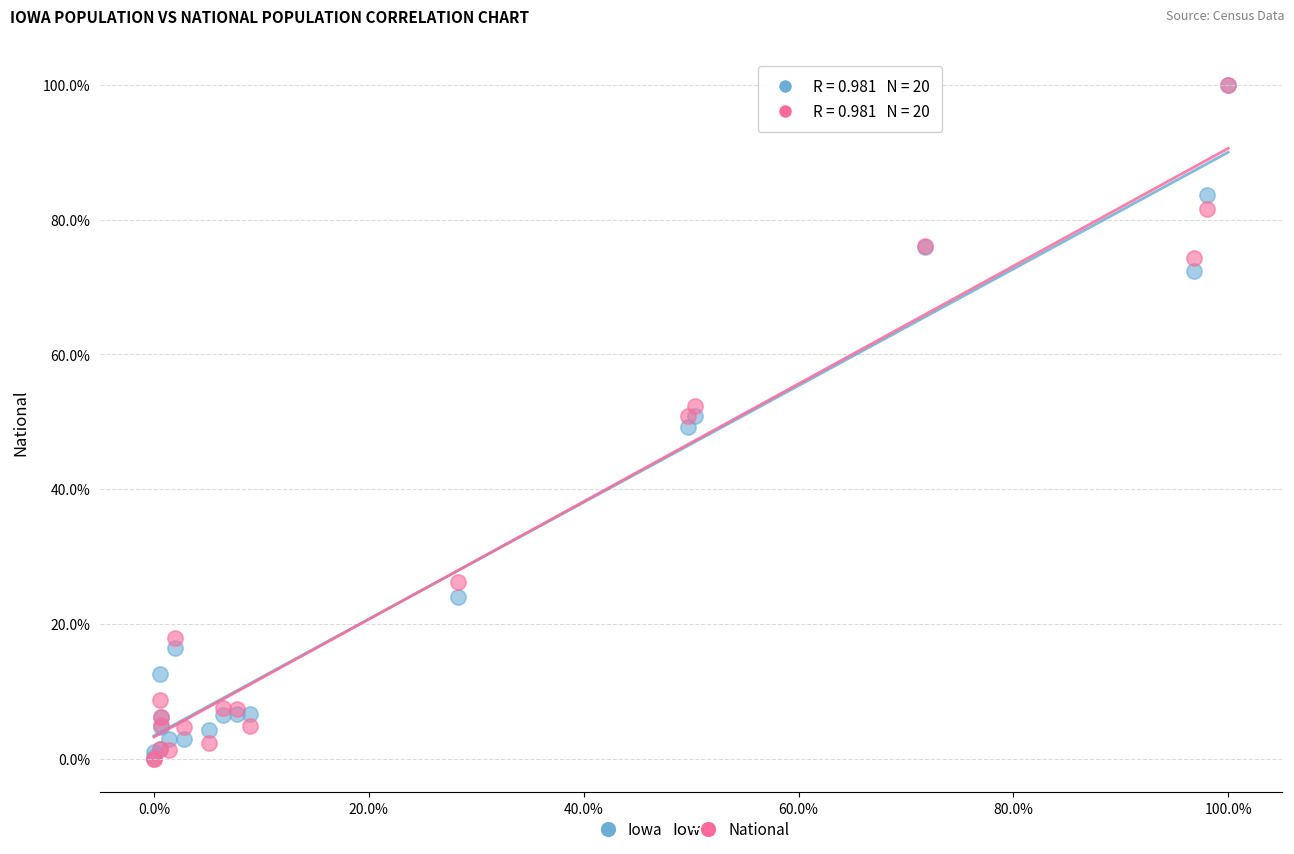

What are all the series names shown in the legend?

Iowa, National